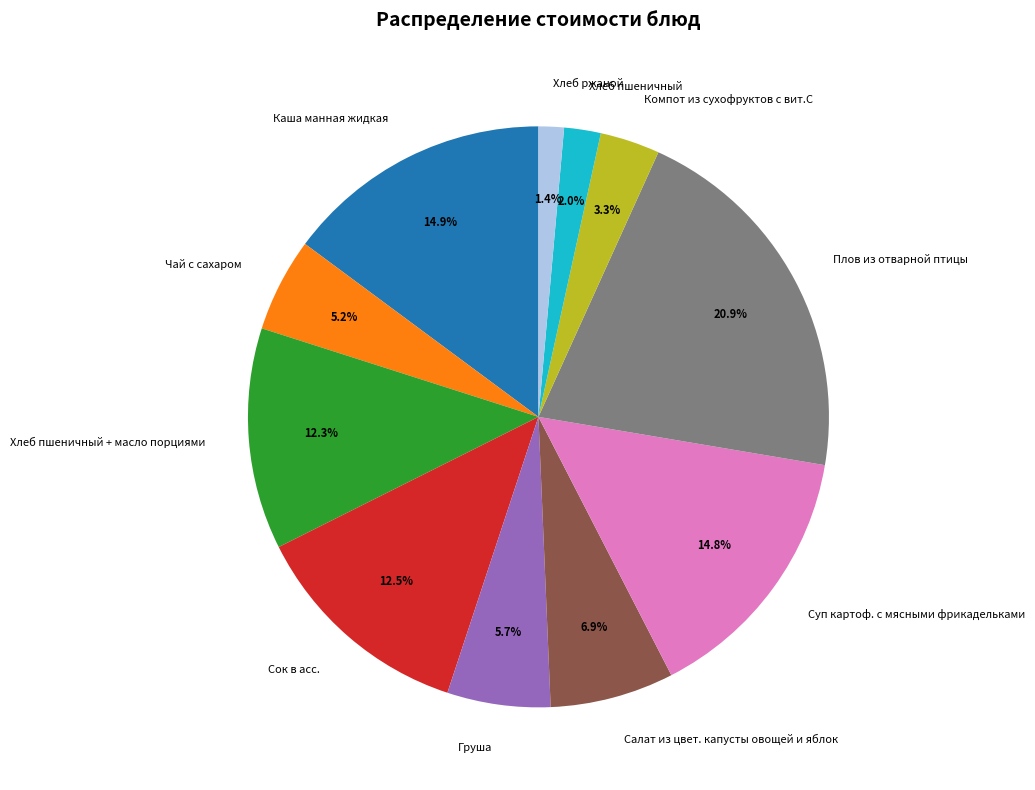

Is there a majority slice in this chart?

No